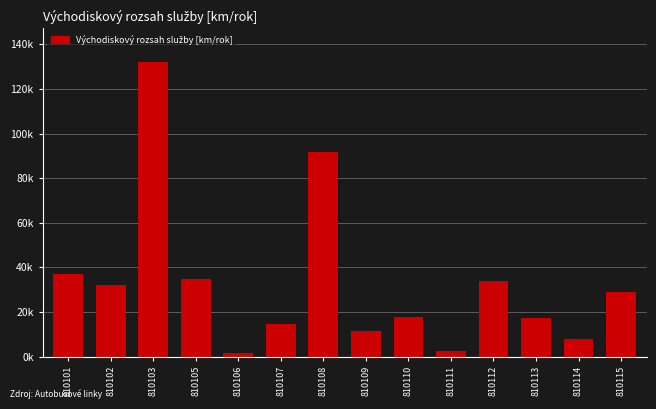

Does the chart contain any negative values?

No